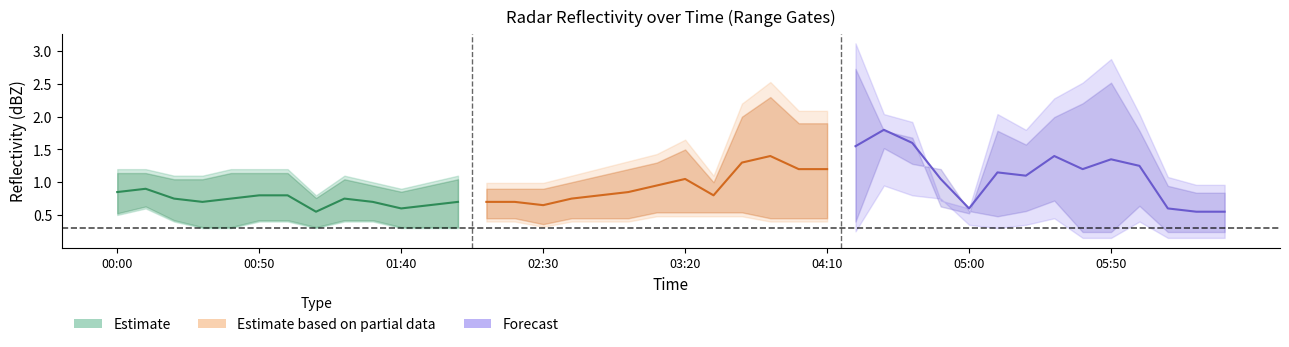

What is the label of the 38th point from the right?

2005/08/24 00:20